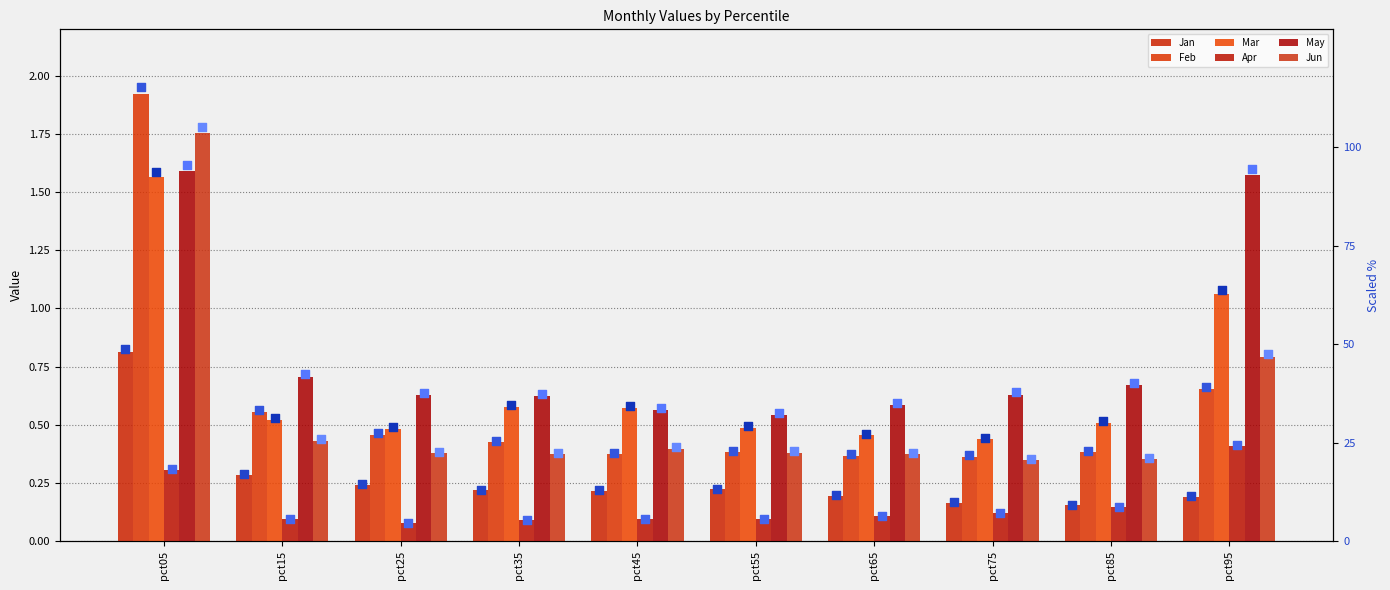

What are all the series names shown in the legend?

Jan, Feb, Mar, Apr, May, Jun